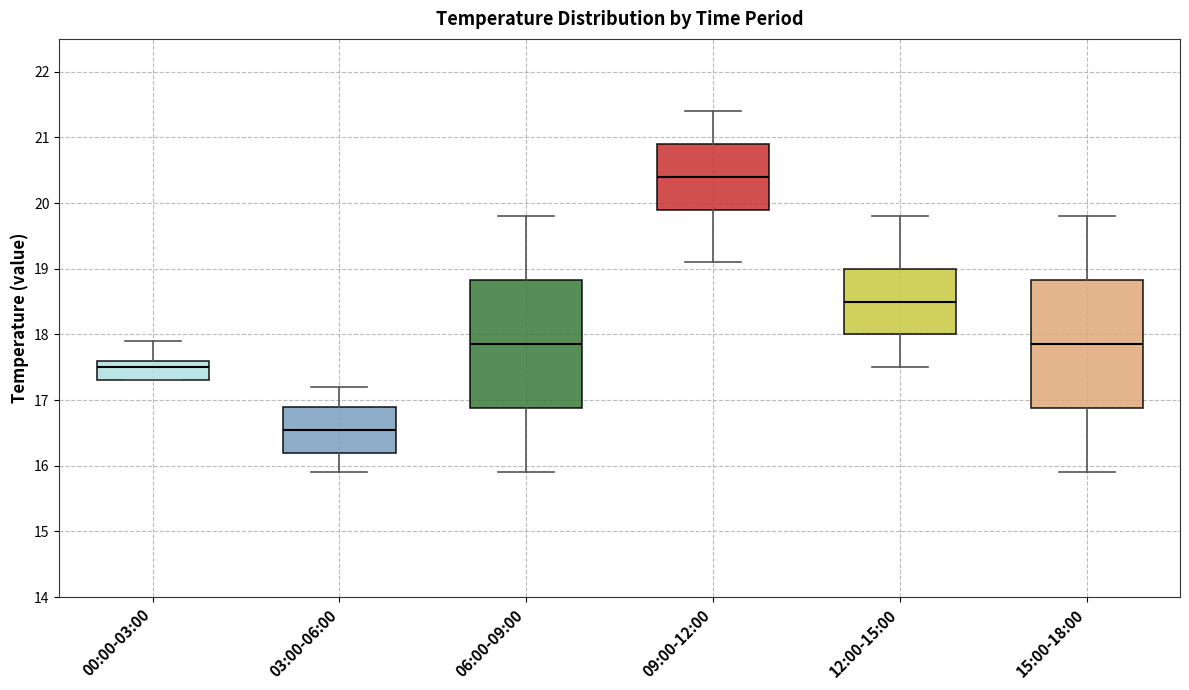

Which box's median line is the highest?

09:00-12:00